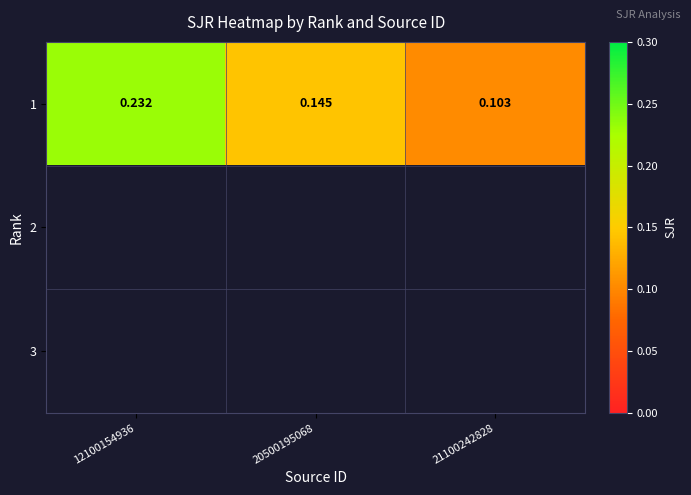

At which category does the chart reach its minimum across all series?

21100242828